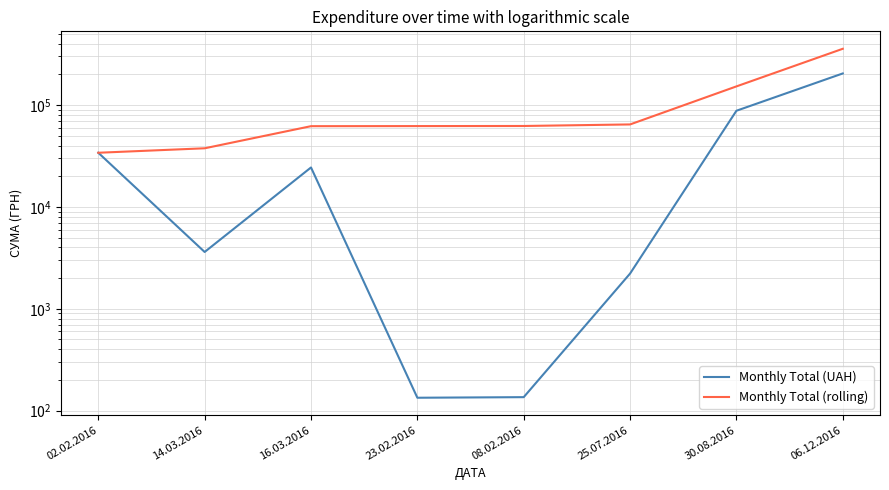

Reading right to left, what are all the values shown in this chart?

Monthly Total (UAH): 204148.4	87847.6	2215.8	135.7	133.9	24384.9	3610.5	33998.6
Monthly Total (rolling): 356475.4	152326.9	64479.4	62263.6	62127.9	61994.0	37609.1	33998.6